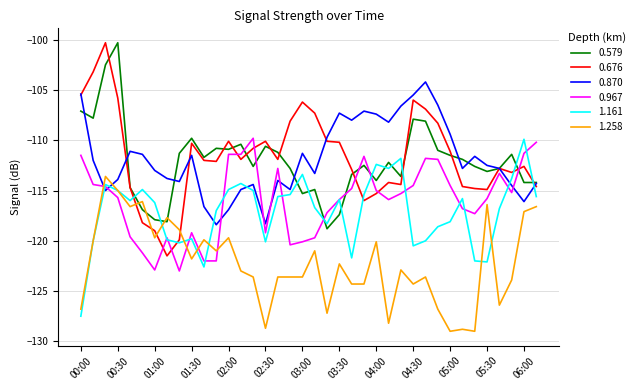

Which series has the widest spread of values?

0.676